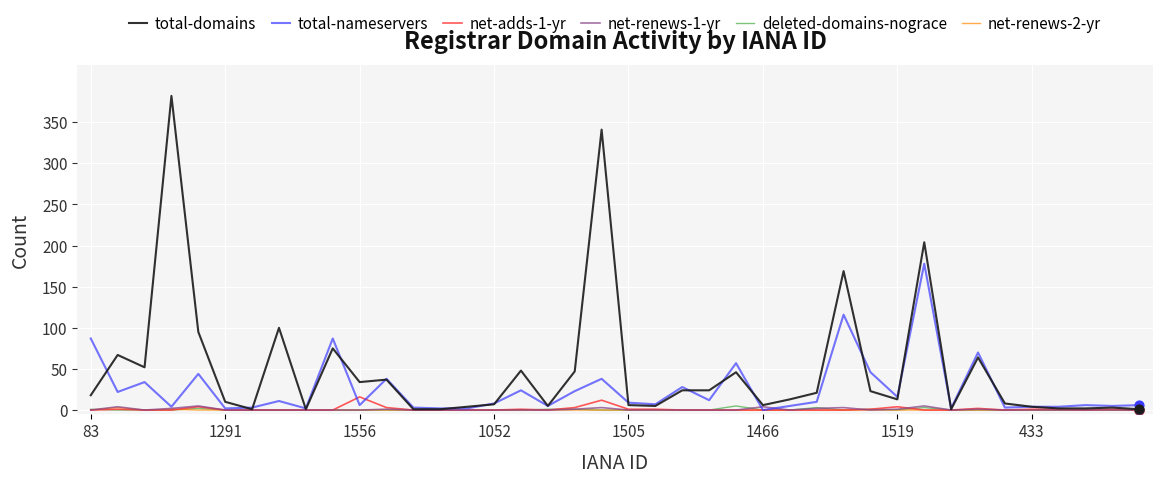

Which series has the largest range (max minus min)?

total-domains